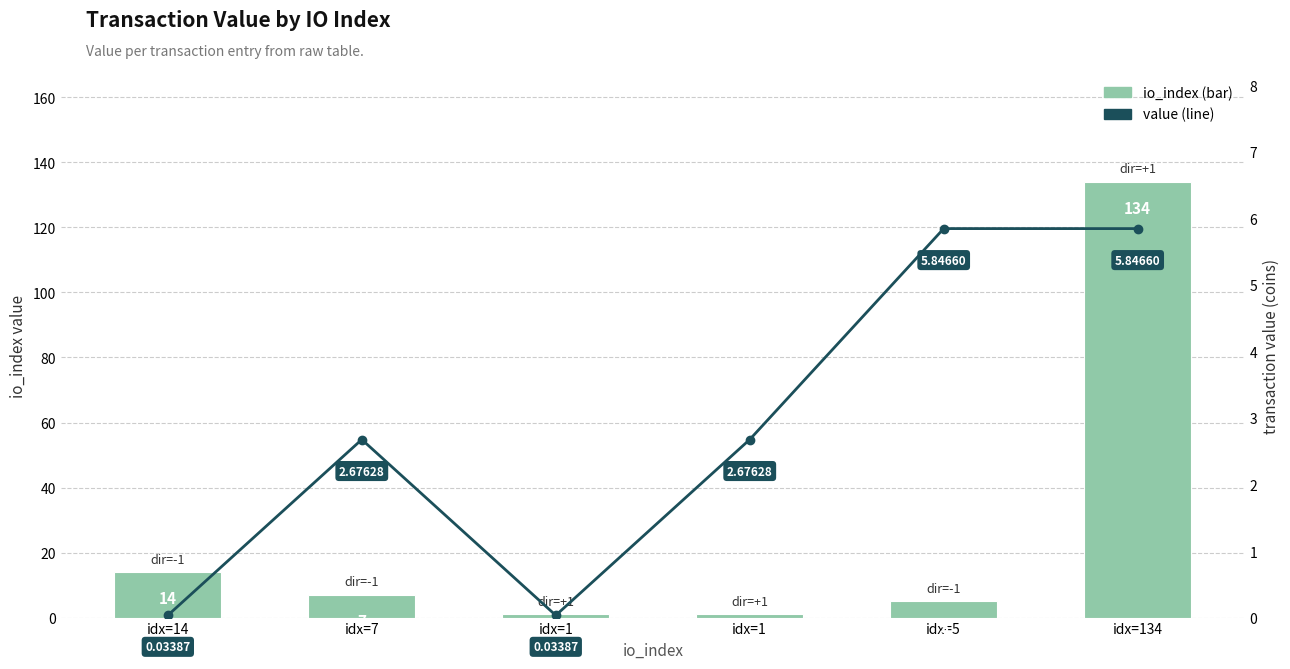

What is the difference between the maximum and minimum values in the value series?

5.8